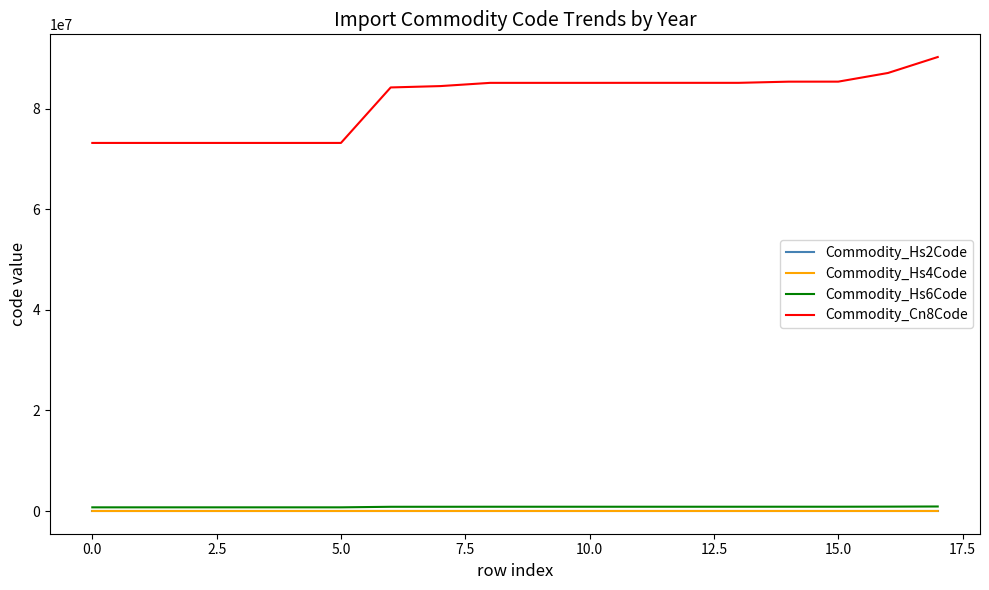

What is the greatest value displayed?

90259000